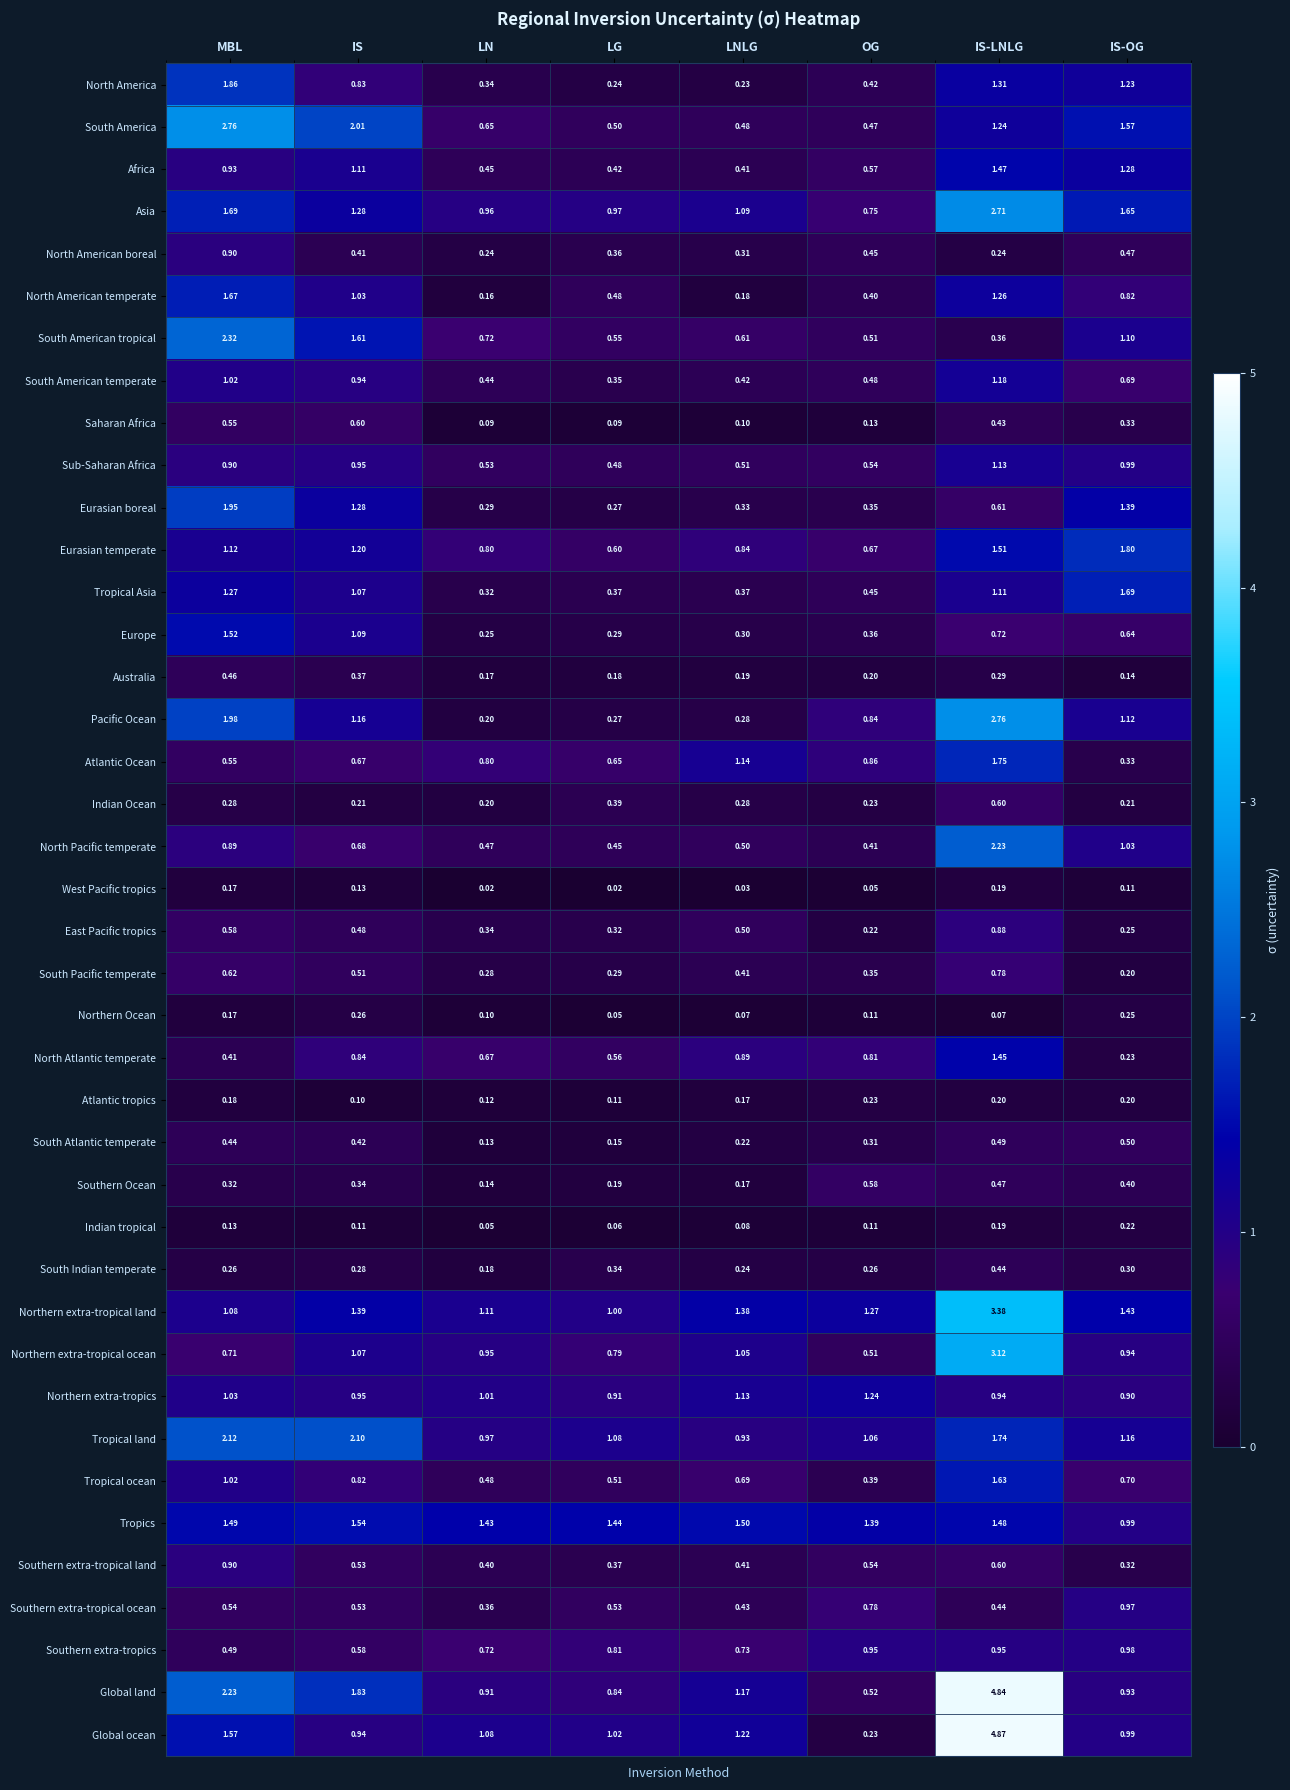

Between MBL and LNLG, which series saw the biggest shift?

South America